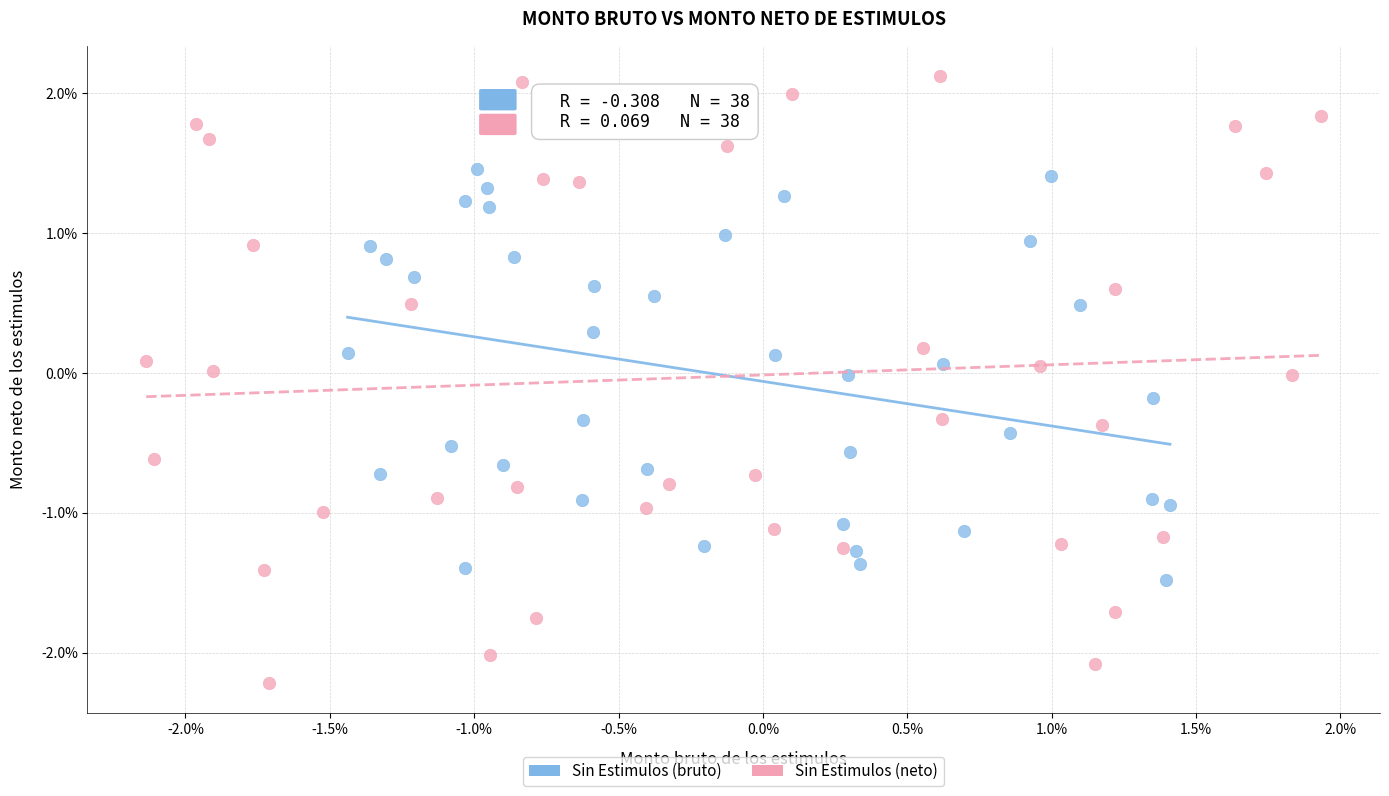

What are all the series names shown in the legend?

Sin Estimulos (bruto), Sin Estimulos (neto)